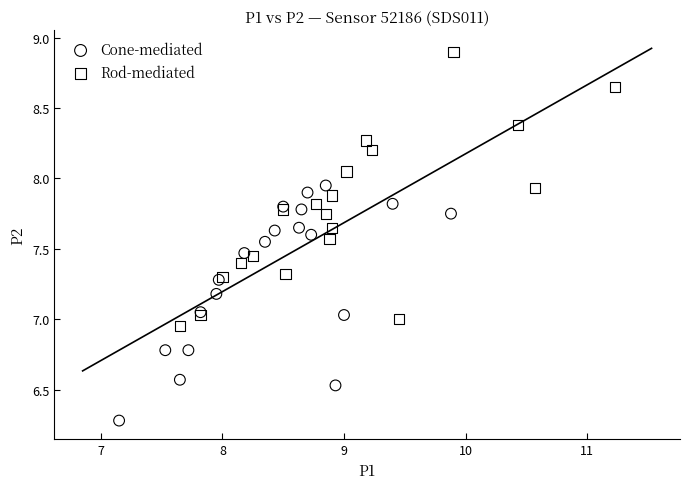

Which series has the widest spread of Y values?

Rod-mediated